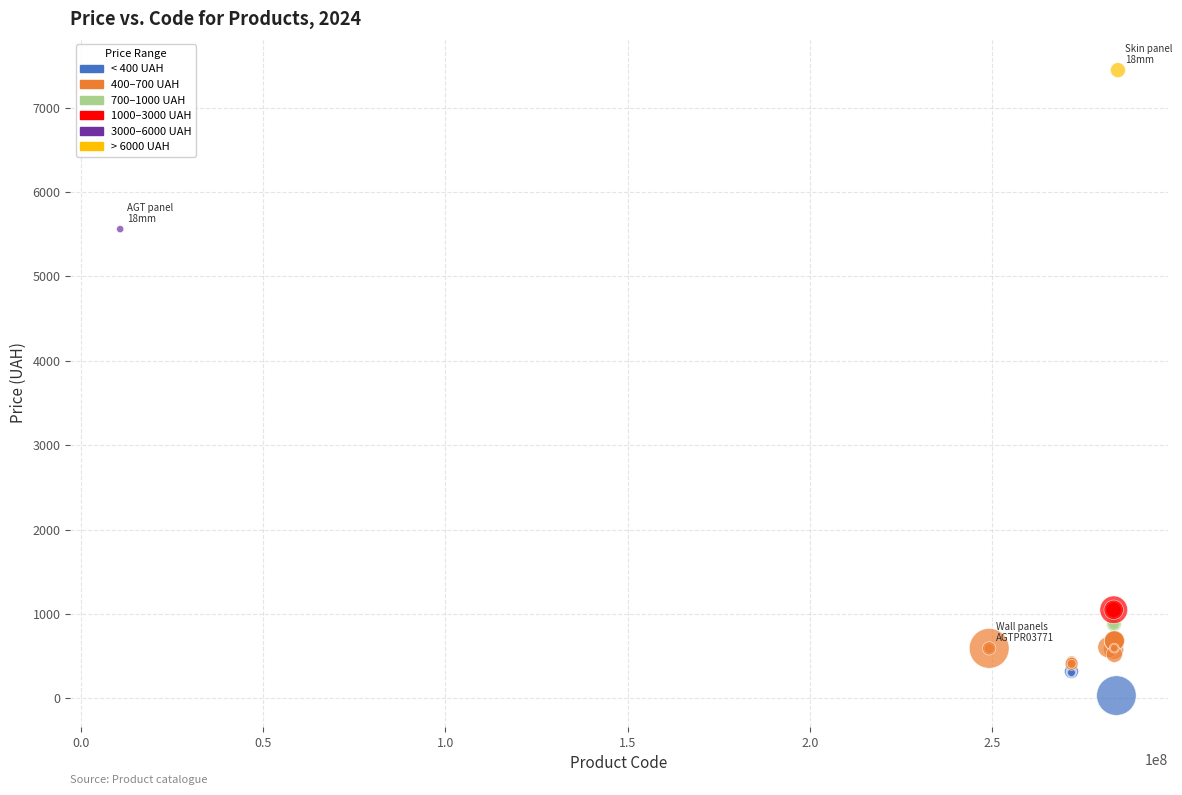

What Y value in the scatter plot is closest to 3738?

5560.3